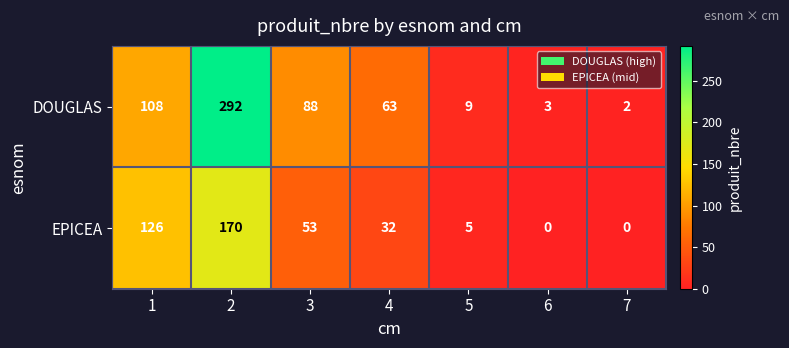

What is the spread (max minus min) of values at 4?

31